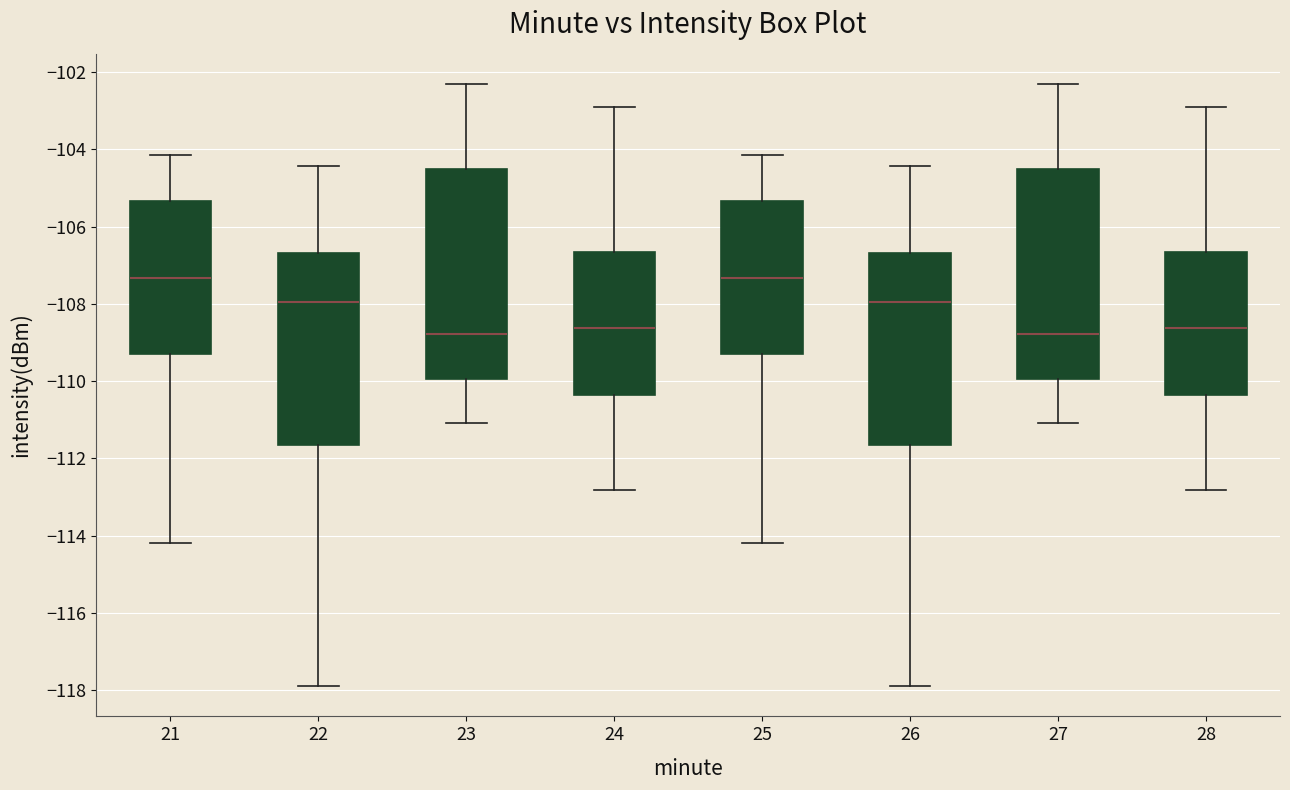

Reading left to right, read every box against the y-axis: the position of its median line, the range the box covers, and the ends of its whiskers. The values are not printed on the chart, so give them approximately, as read against the axis.

21: median -107.4, box -109.4 to -105.4, whiskers -114.2 to -104.2
22: median -108.0, box -111.6 to -106.6, whiskers -118.0 to -104.4
23: median -108.8, box -110.0 to -104.4, whiskers -111.0 to -102.4
24: median -108.6, box -110.4 to -106.6, whiskers -112.8 to -102.8
25: median -107.4, box -109.4 to -105.4, whiskers -114.2 to -104.2
26: median -108.0, box -111.6 to -106.6, whiskers -118.0 to -104.4
27: median -108.8, box -110.0 to -104.4, whiskers -111.0 to -102.4
28: median -108.6, box -110.4 to -106.6, whiskers -112.8 to -102.8